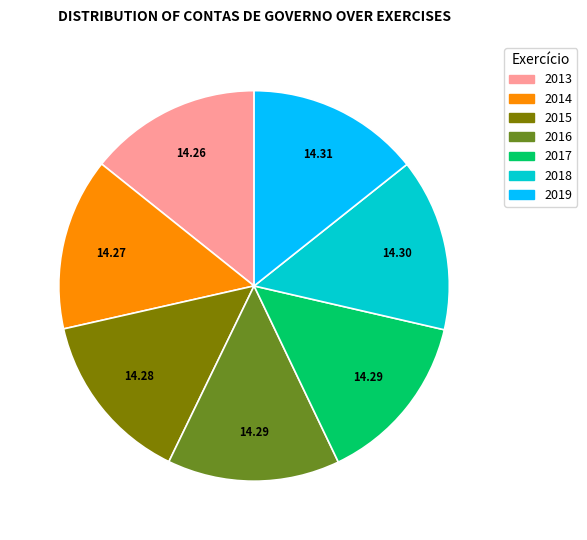

Is there a majority slice in this chart?

No